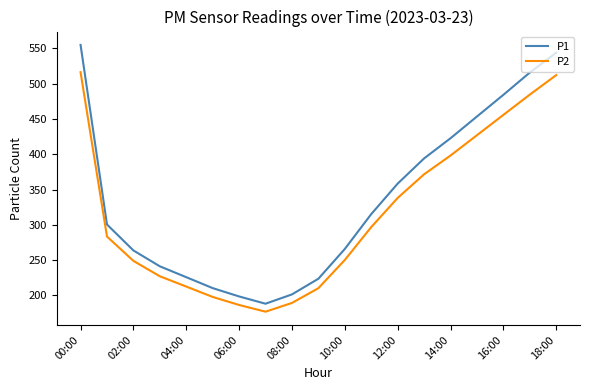

Which series has the largest range (max minus min)?

P1